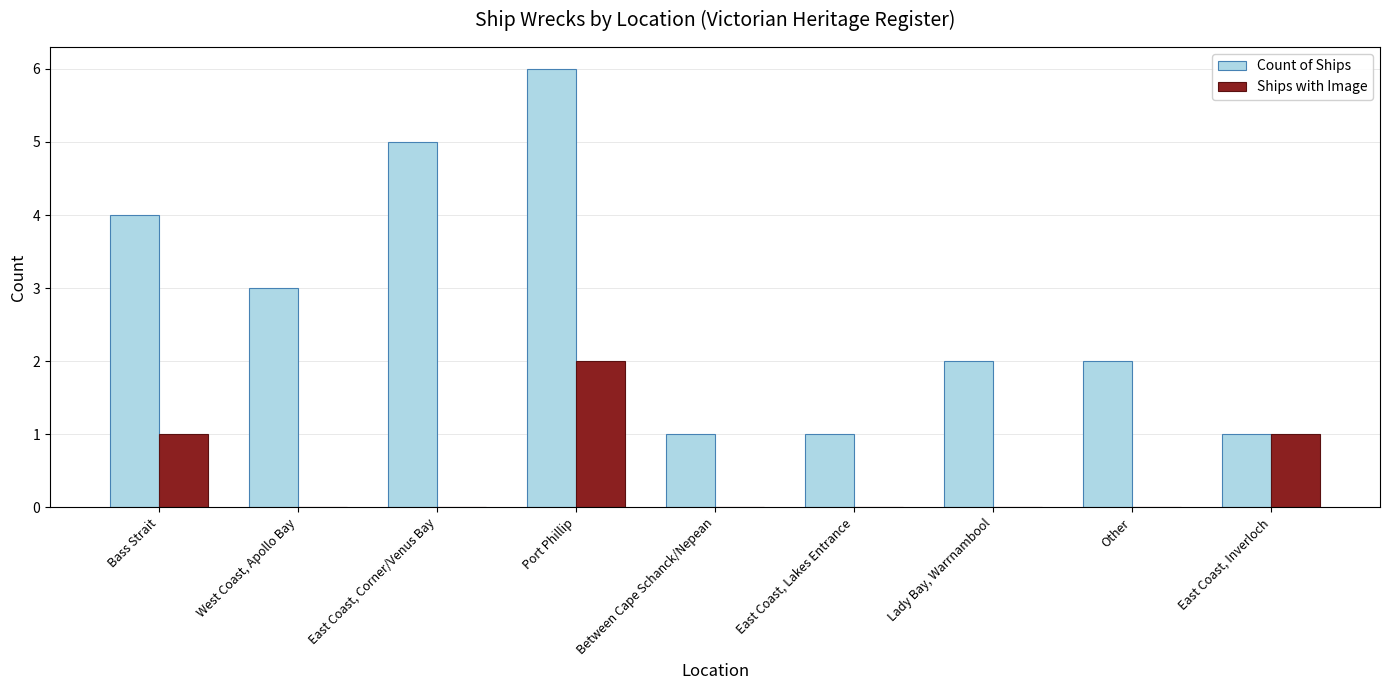

True or false: Count of Ships has a value of 2 at Lady Bay, Warrnambool.

True